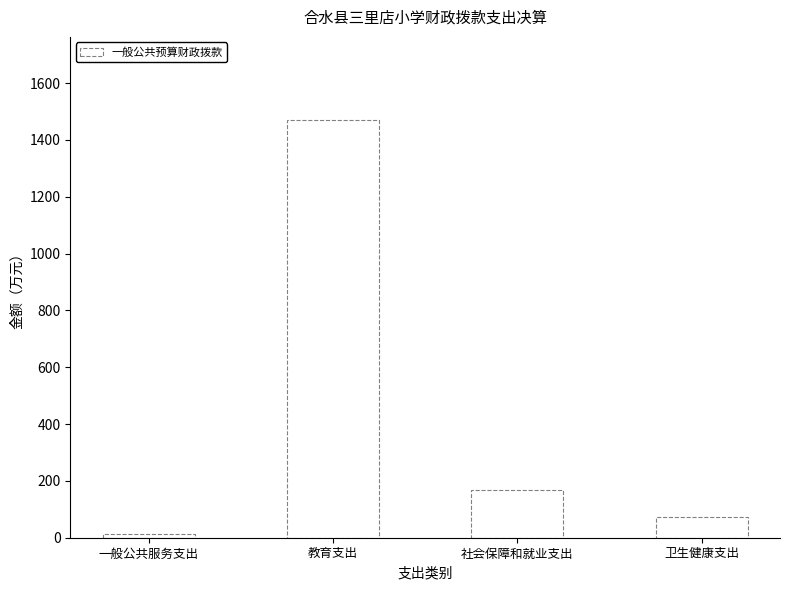

Reading left to right, list all the values displayed in this chart.

11.9	1468.6	169.6	73.0